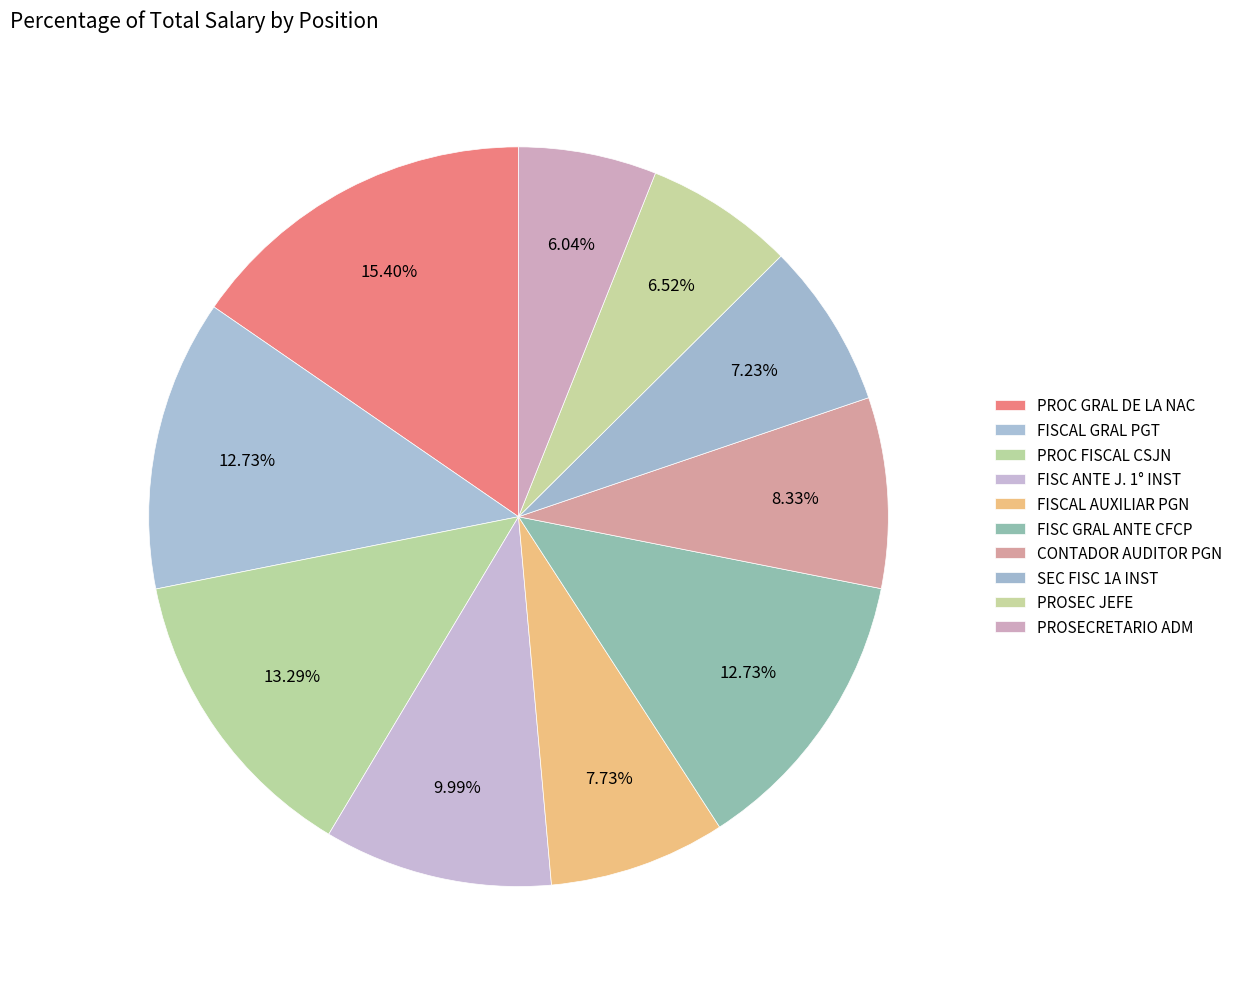

To the nearest percent, what is the difference between the PROSECRETARIO ADM and CONTADOR AUDITOR PGN slice percentages?

2%